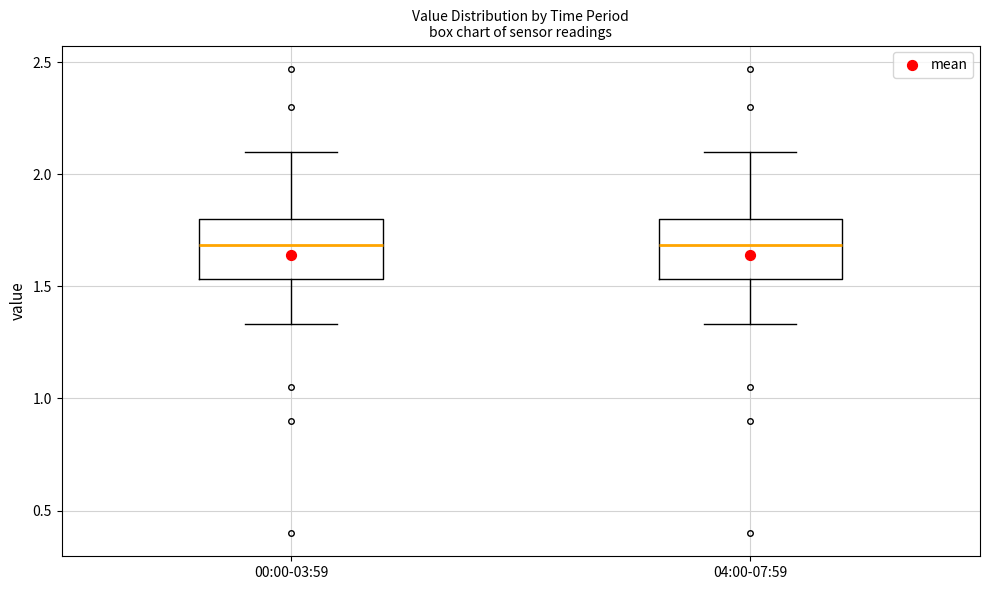

Reading left to right, read every box against the y-axis: the position of its median line, the range the box covers, and the ends of its whiskers. The values are not printed on the chart, so give them approximately, as read against the axis.

00:00-03:59: median 1.70, box 1.55 to 1.80, whiskers 1.35 to 2.10
04:00-07:59: median 1.70, box 1.55 to 1.80, whiskers 1.35 to 2.10